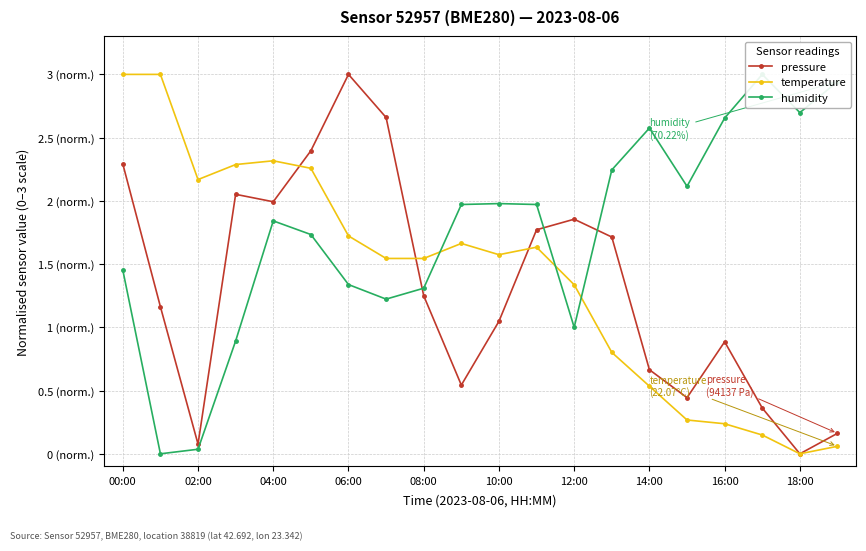

In pressure, how many points are higher than both neighbors (excluding endpoints)?

4